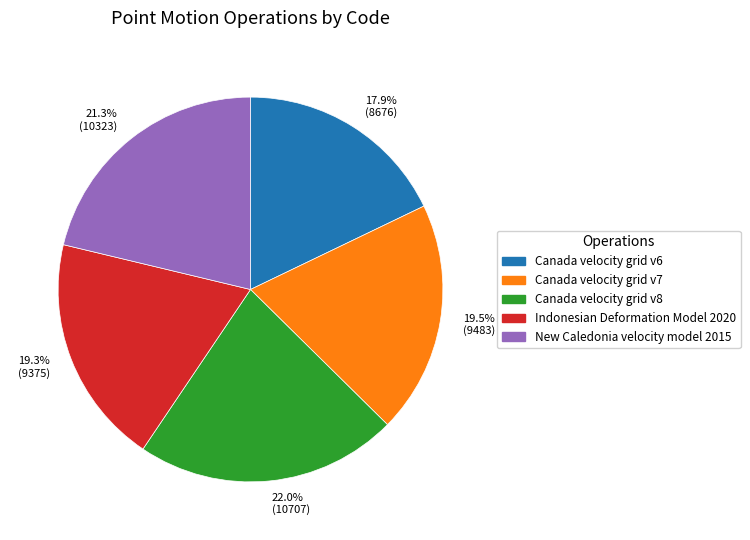

To the nearest percent, what is the difference between the largest and smallest slice percentages?

4%